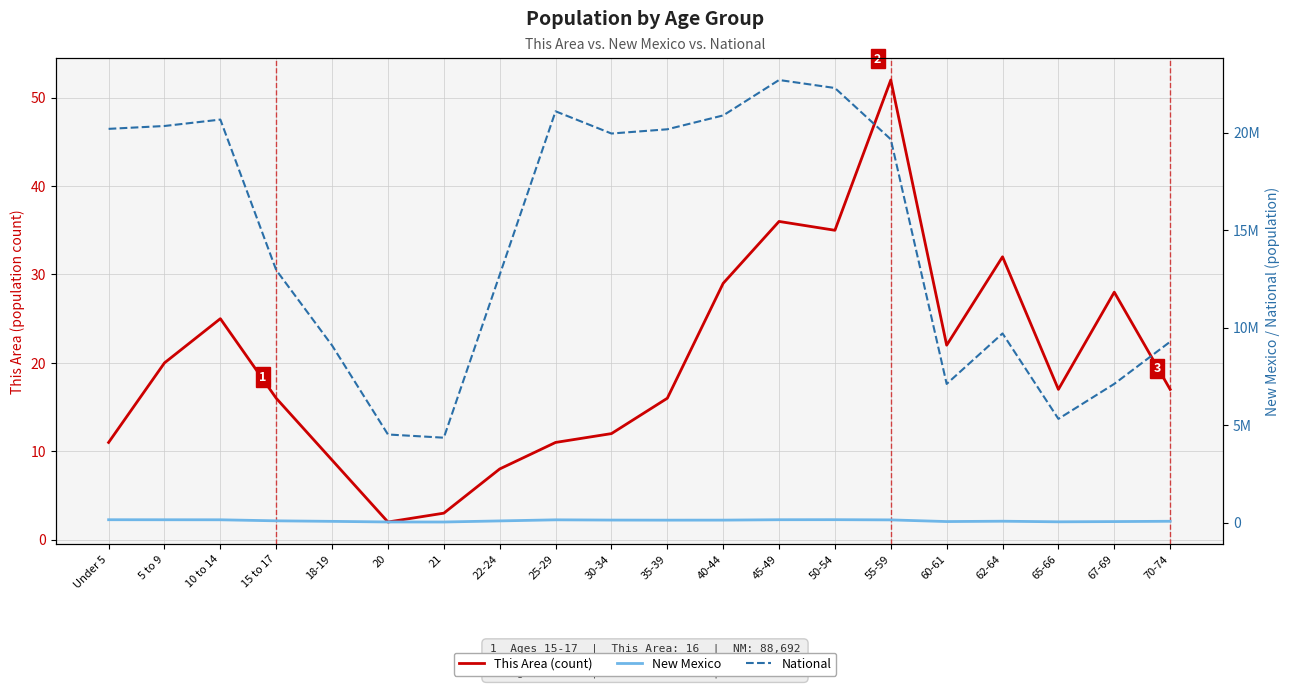

What is the approximate value of New Mexico at 25-29?

139678